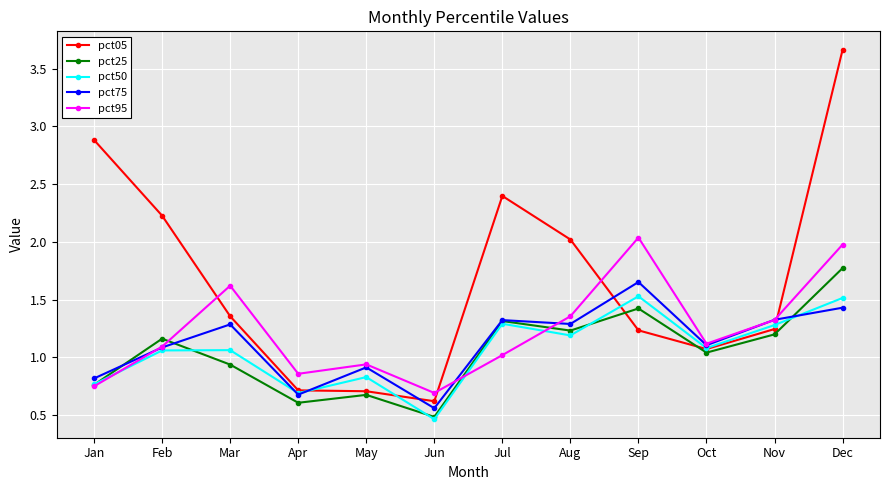

What are all the series names shown in the legend?

pct05, pct25, pct50, pct75, pct95